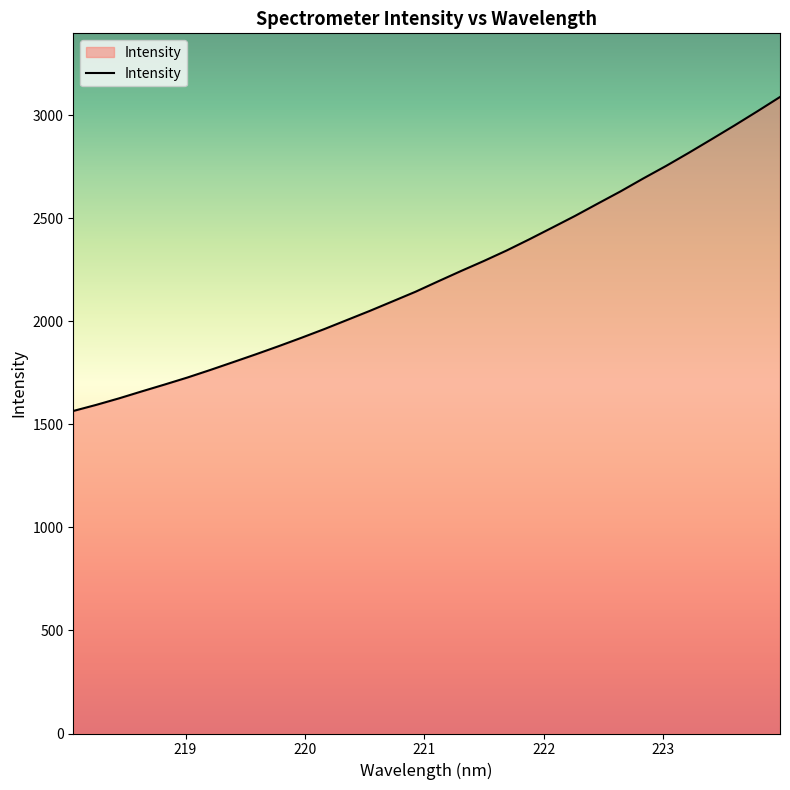

What is the smallest value displayed?

1565.0